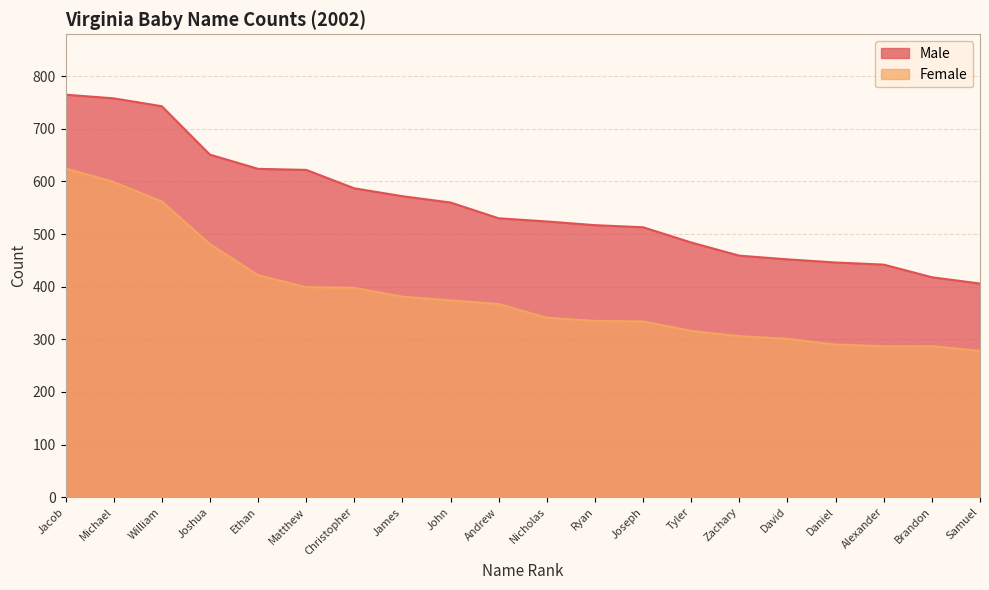

What is the label of the 10th point from the right?

Nicholas